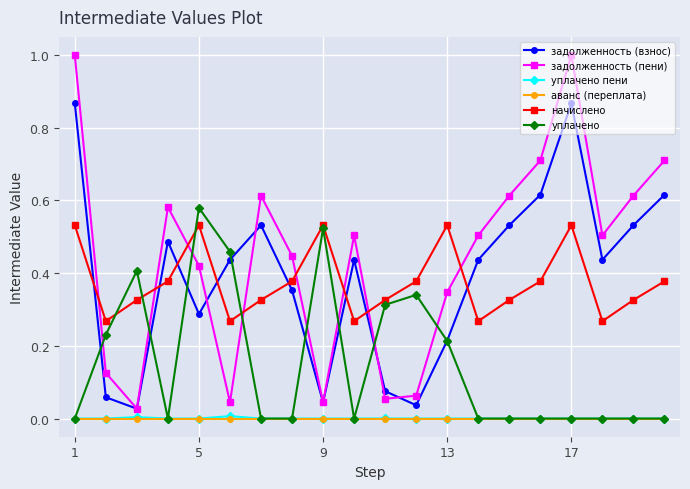

What is the maximum value shown in the chart?

1.0